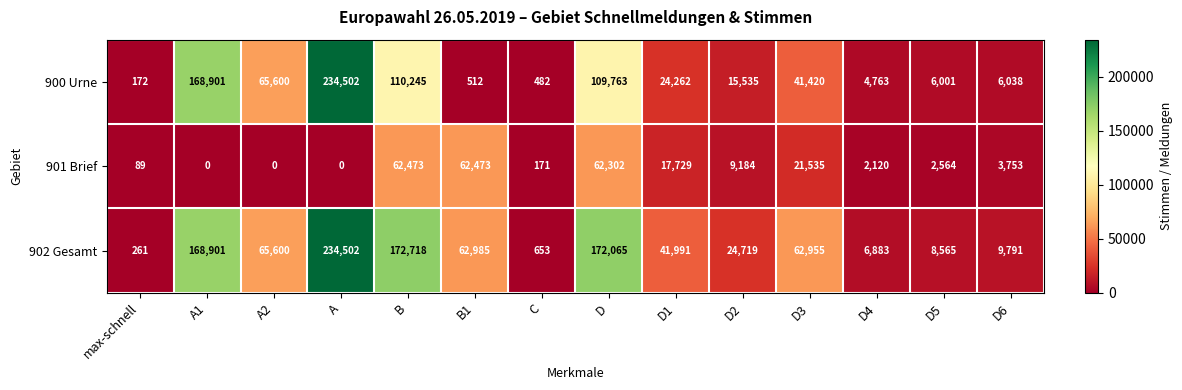

Which series changed the most between D and D2?

902 Gesamt